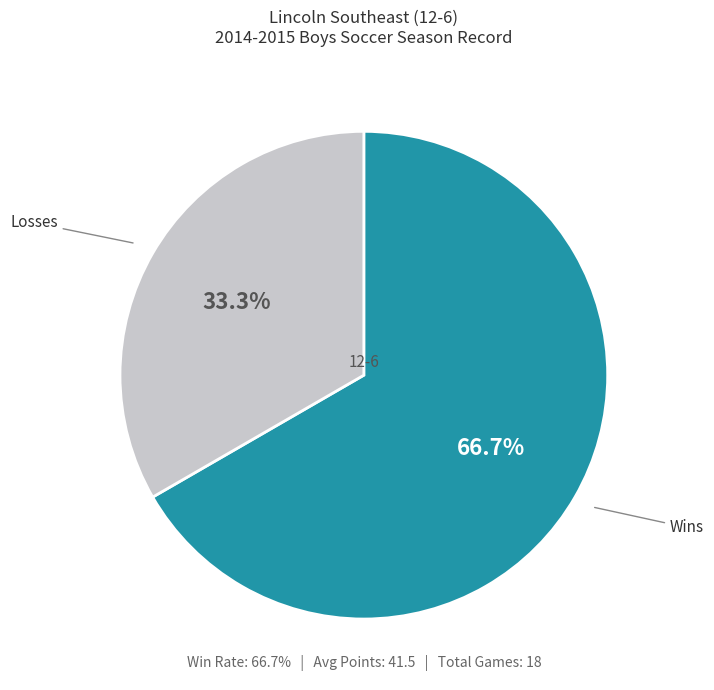

Does any single category account for the majority?

Yes